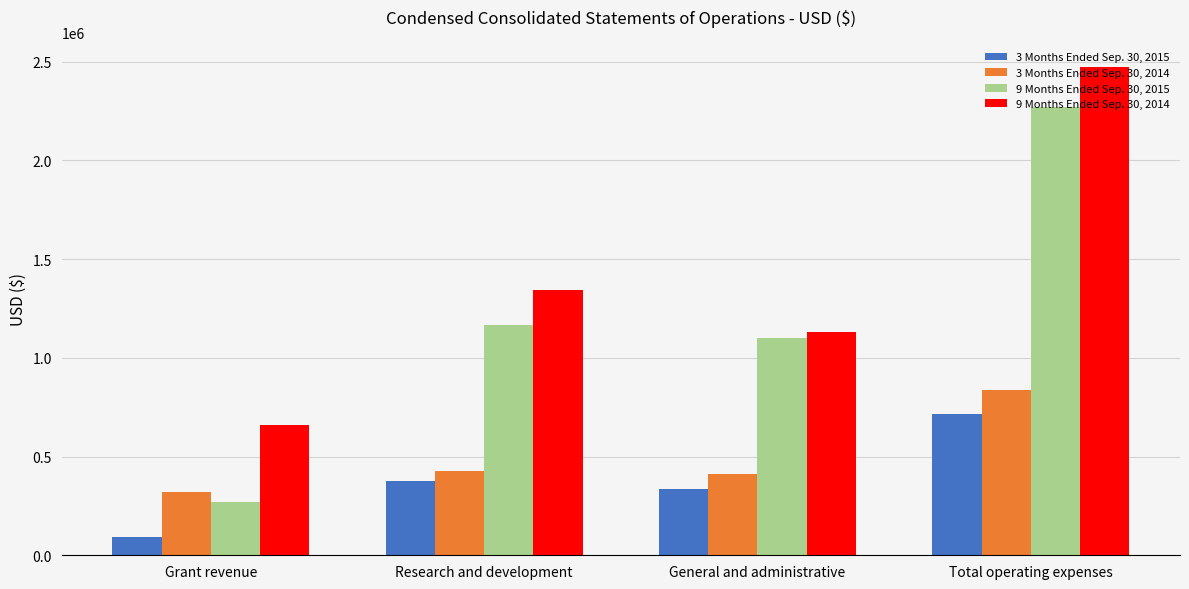

Reading left to right, list all the values displayed in this chart.

3 Months Ended Sep. 30, 2015: Grant revenue=93130	Research and development=378521	General and administrative=335932	Total operating expenses=714453
3 Months Ended Sep. 30, 2014: Grant revenue=322086	Research and development=425498	General and administrative=411814	Total operating expenses=837312
9 Months Ended Sep. 30, 2015: Grant revenue=268028	Research and development=1166803	General and administrative=1102262	Total operating expenses=2269065
9 Months Ended Sep. 30, 2014: Grant revenue=659867	Research and development=1344560	General and administrative=1128478	Total operating expenses=2473038